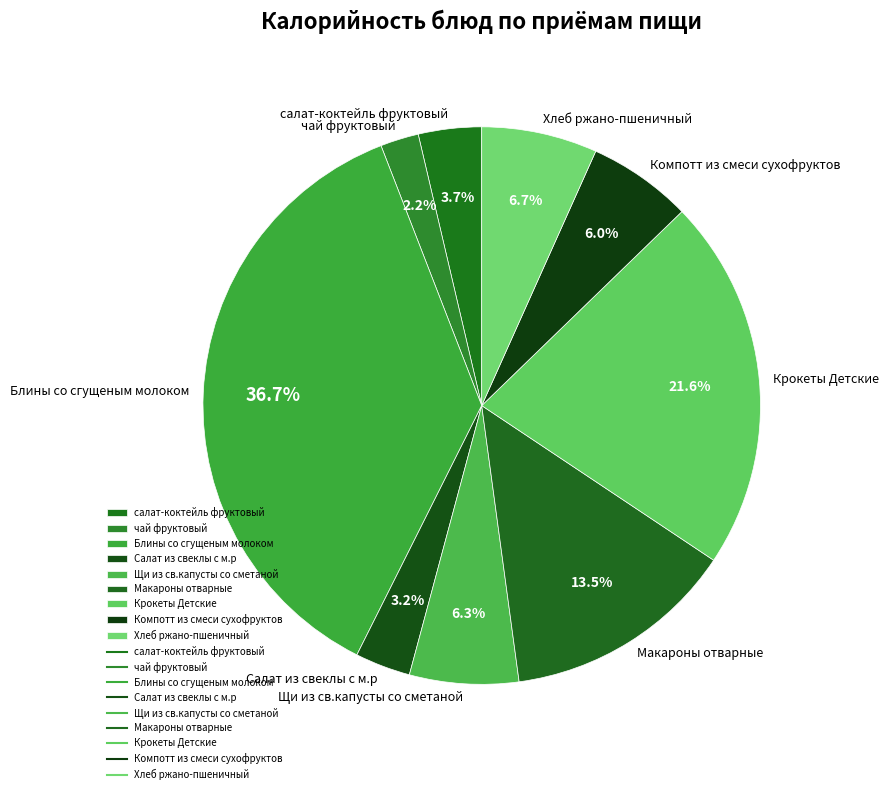

What is the ratio of the value at Блины со сгущеным молоком to the value at Компотт из смеси сухофруктов?

6.1